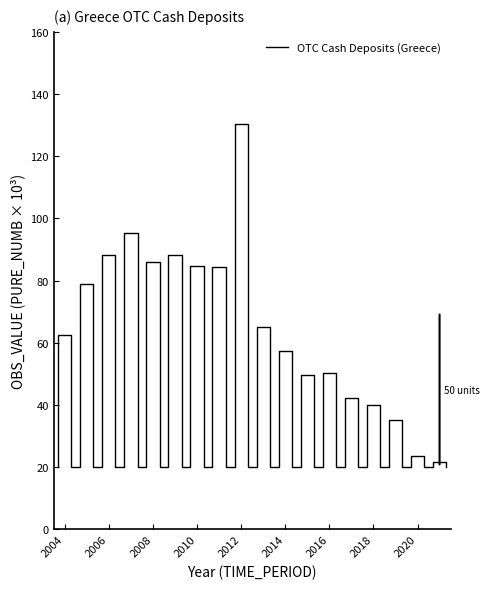

Reading left to right, extract all data points from this chart.

2004=62.5	2005=79.0	2006=88.3	2007=95.4	2008=86.0	2009=88.4	2010=84.7	2011=84.4	2012=130.3	2013=65.2	2014=57.5	2015=49.5	2016=50.4	2017=42.2	2018=39.9	2019=35.2	2020=23.5	2021=21.6